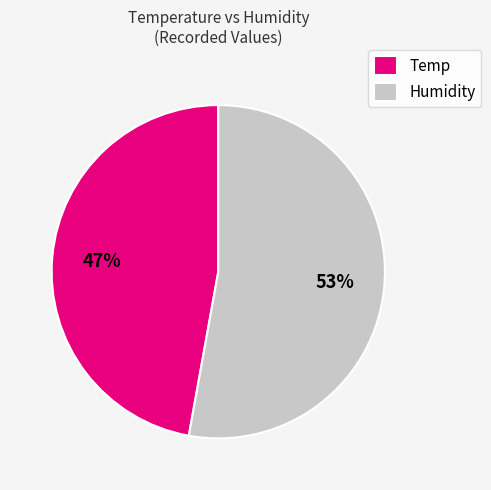

Combined, do Temp and Humidity account for over 50%?

Yes